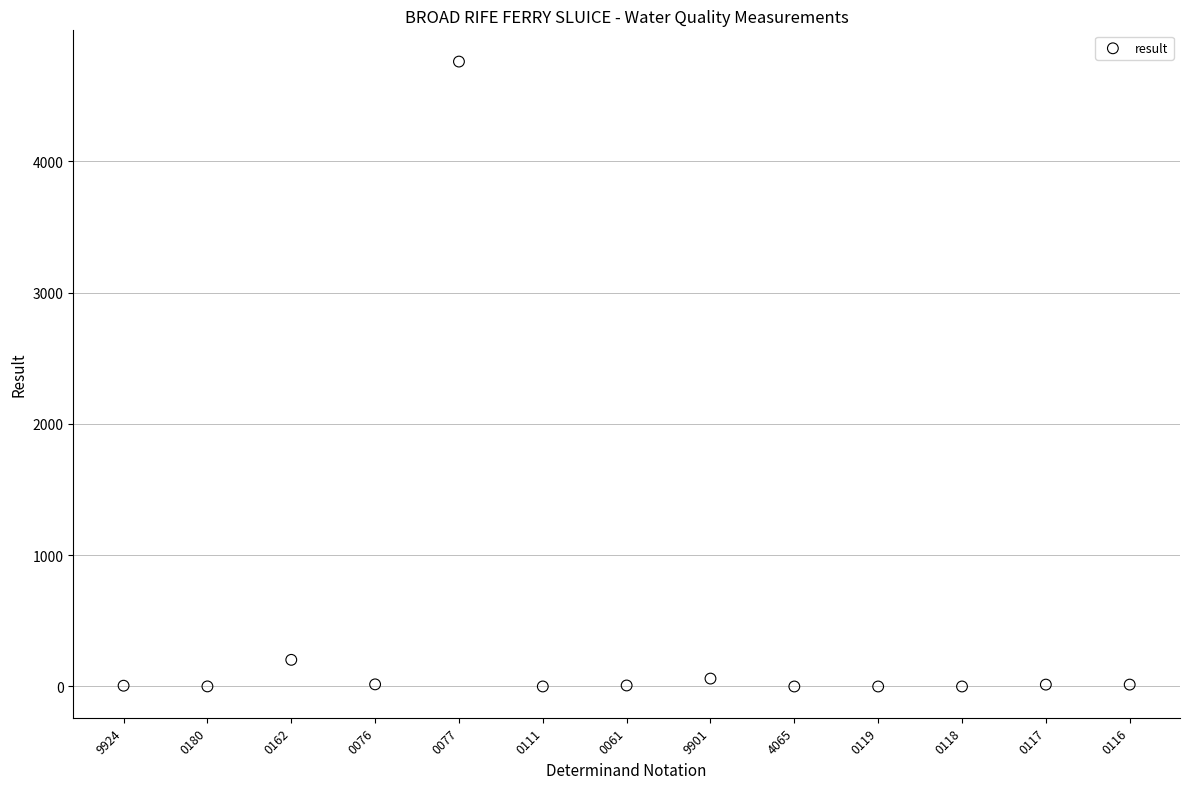

What Y value in the scatter plot is closest to 2380?

203.0